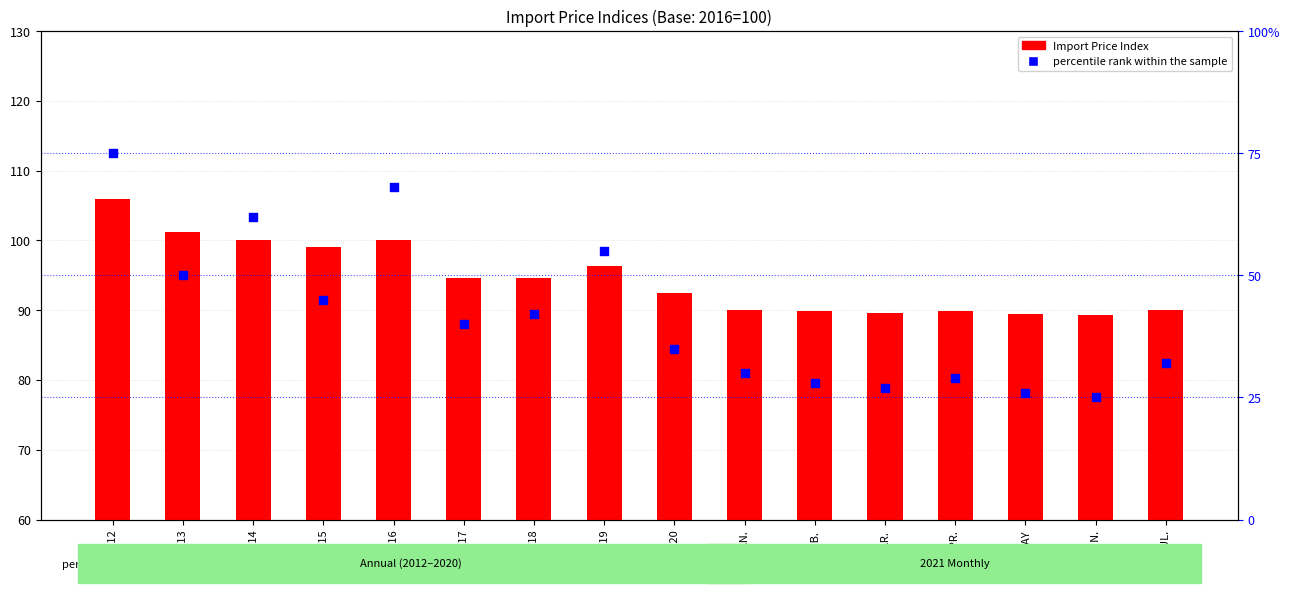

Which series has the largest total across all categories?

Machinery & Electrical Equipment